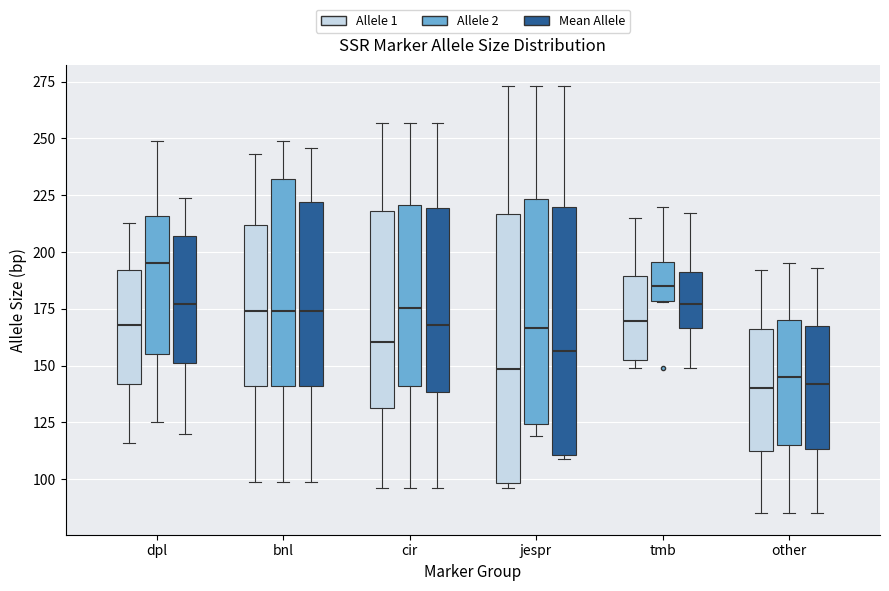

Comparing the boxes themselves (not the whiskers), which one is the tallest?

jespr (Allele 1)